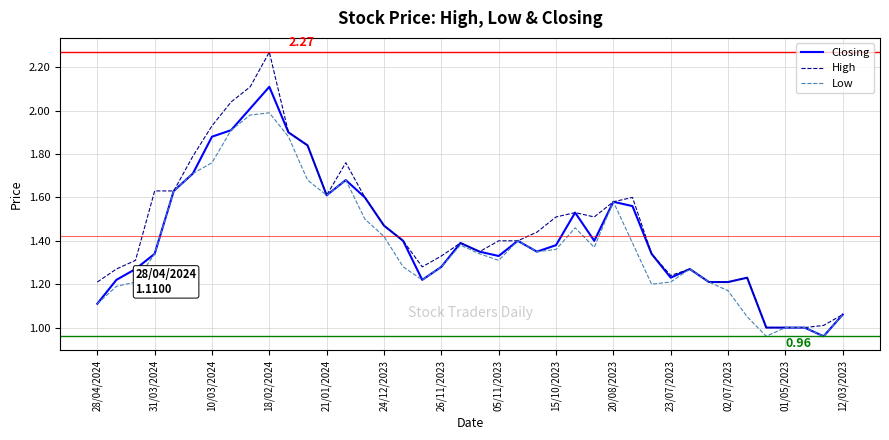

Rank the series by their maximum value, from highest to lowest.

High, Closing, Low